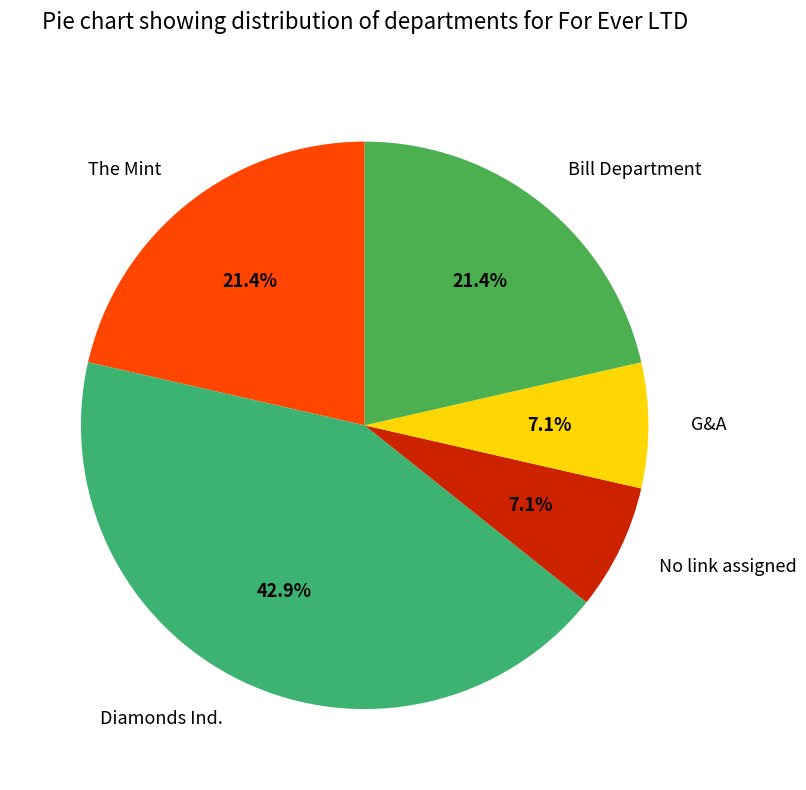

Does G&A account for over 50% of the chart?

No